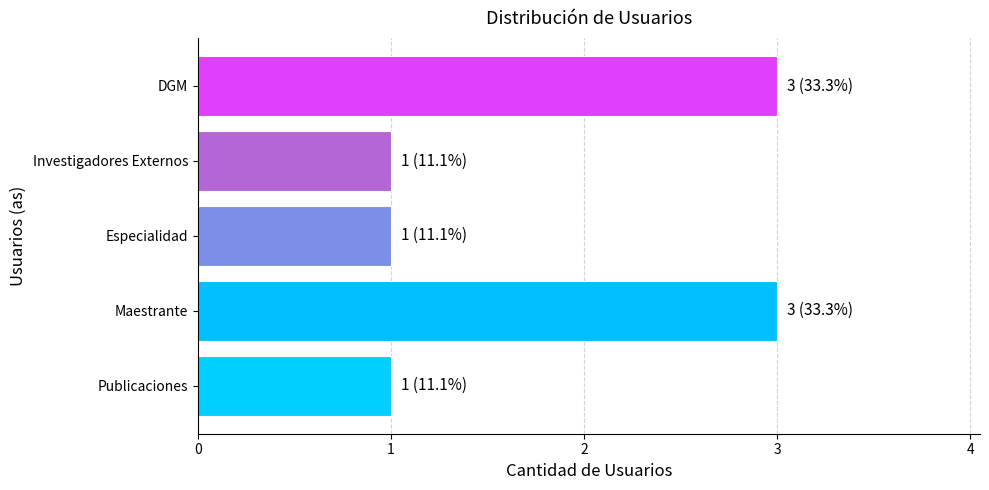

Reading top to bottom, extract all data points from this chart.

DGM=3	Investigadores Externos=1	Especialidad=1	Maestrante=3	Publicaciones=1